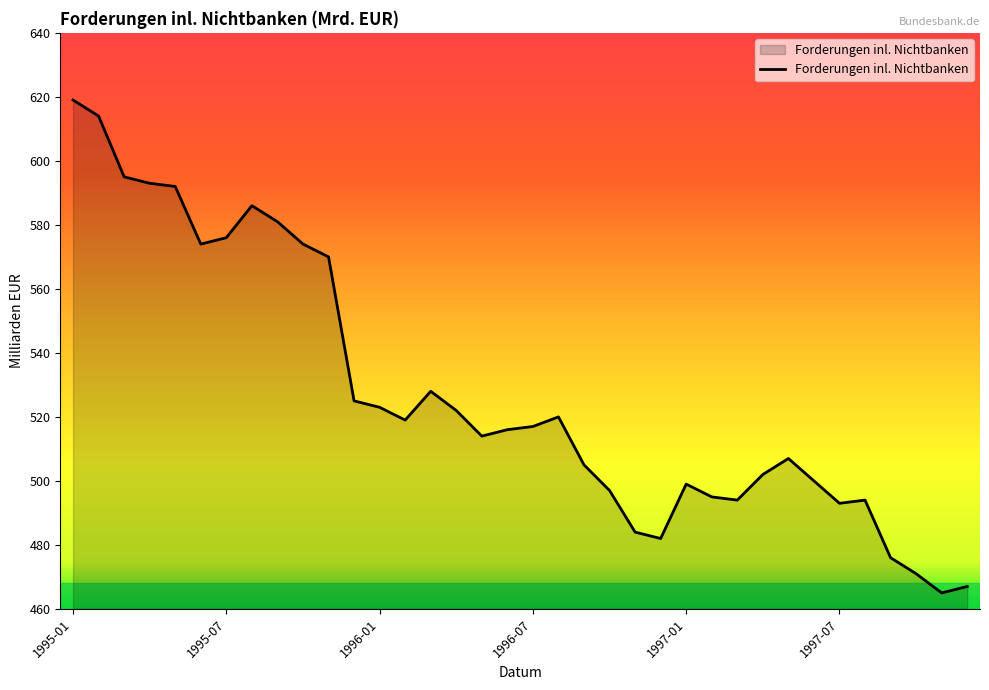

What is the greatest value displayed?

619